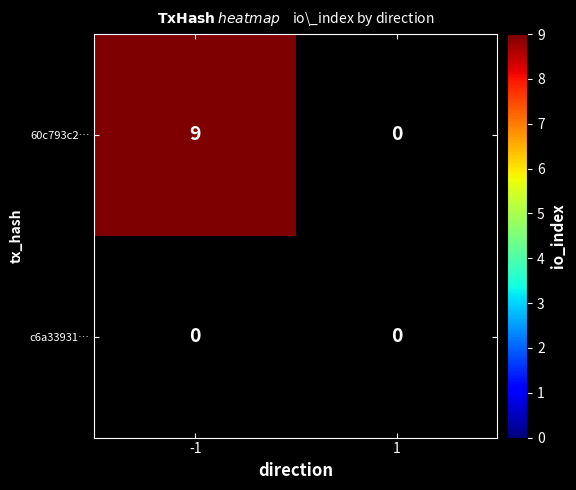

Is it true that 60c793c2… equals 9 at -1?

True